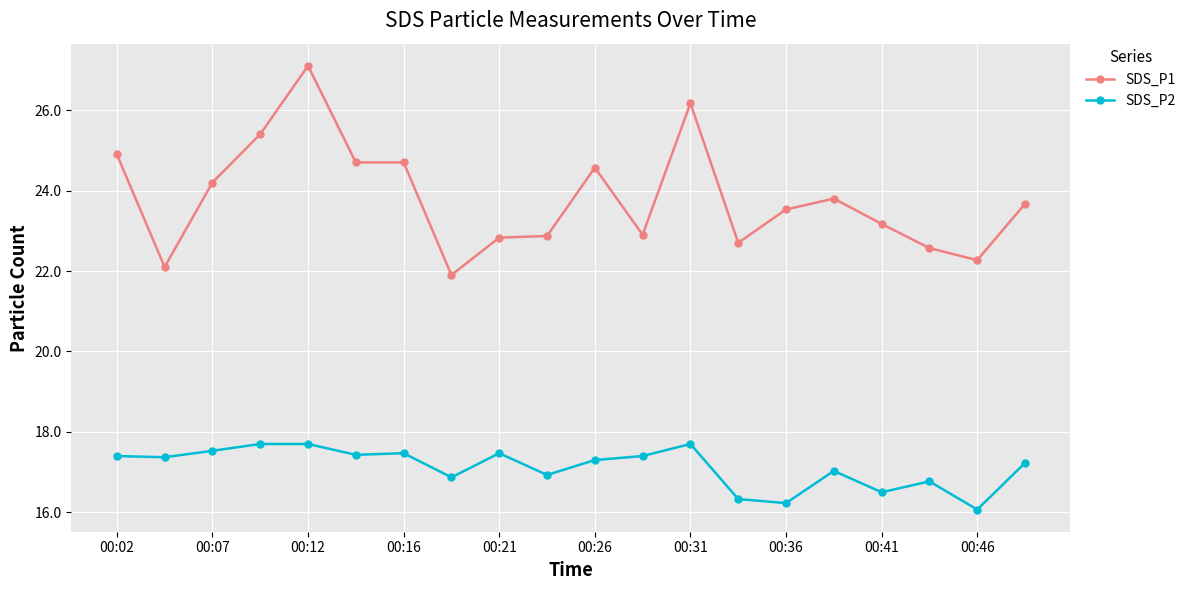

Which series has the largest range (max minus min)?

SDS_P1